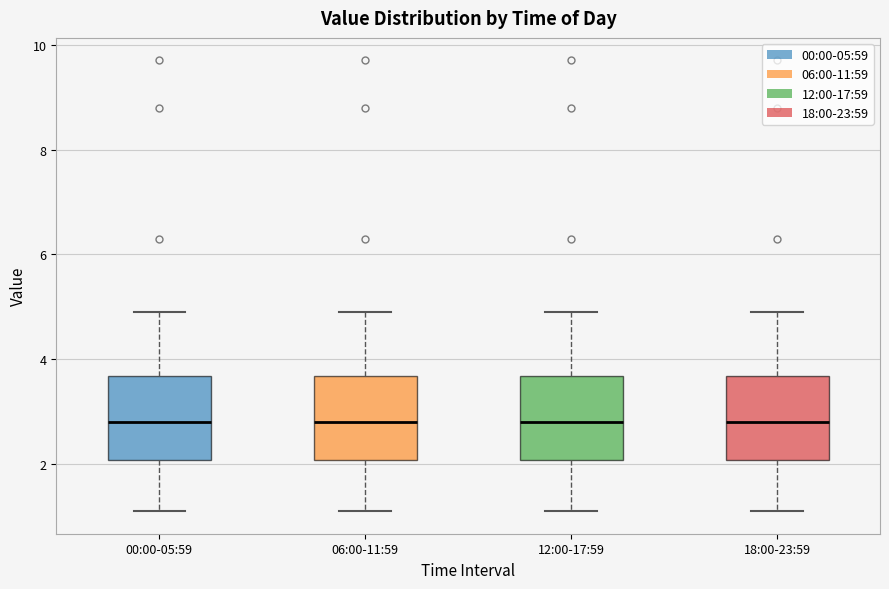

Reading left to right, transcribe this box plot: for each box, give where its median line is, the range the box spans, and where its two whiskers end, as read against the y-axis. The values are not printed on the chart, so give them approximately, as read against the axis.

00:00-05:59: median 2.8, box 2.0 to 3.6, whiskers 1.2 to 5.0
06:00-11:59: median 2.8, box 2.0 to 3.6, whiskers 1.2 to 5.0
12:00-17:59: median 2.8, box 2.0 to 3.6, whiskers 1.2 to 5.0
18:00-23:59: median 2.8, box 2.0 to 3.6, whiskers 1.2 to 5.0